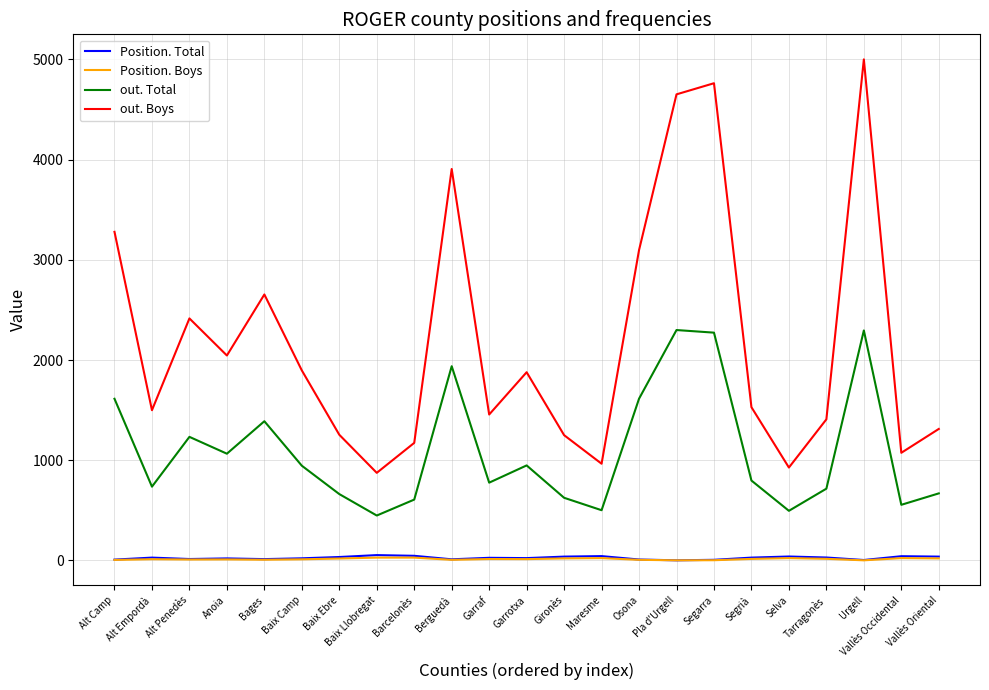

Which series has the widest spread of values?

out. Boys